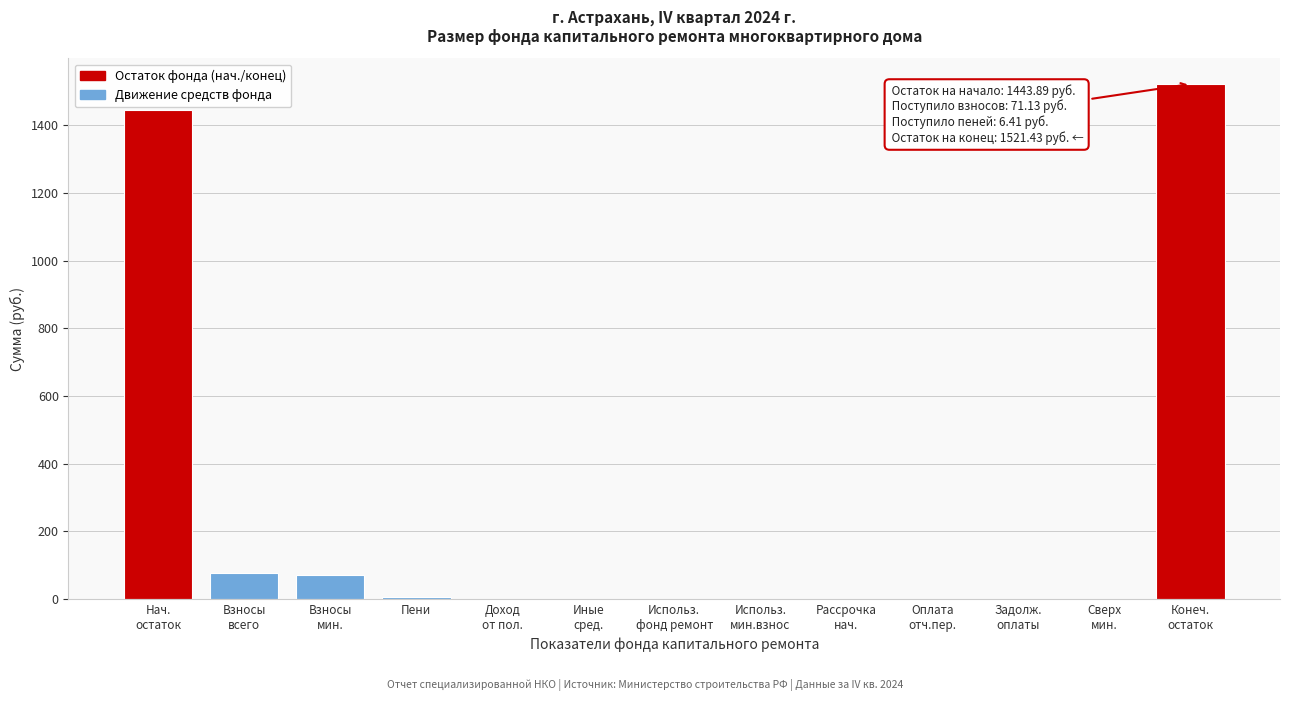

What is the maximum value shown in the chart?

1521.4